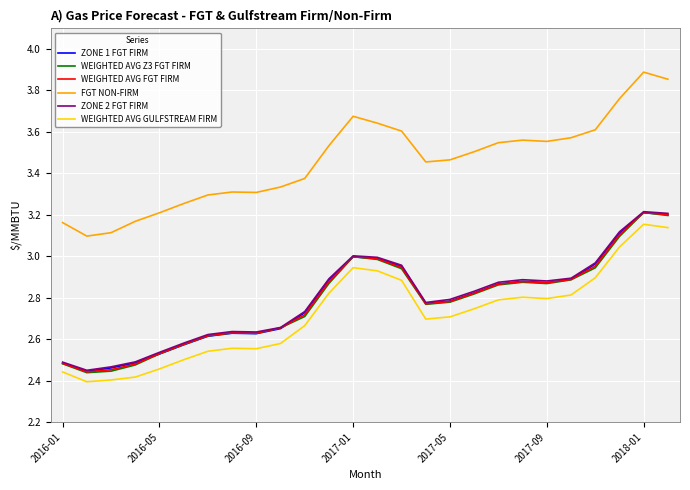

True or false: WEIGHTED AVG GULFSTREAM FIRM and FGT NON-FIRM cross at least once.

False